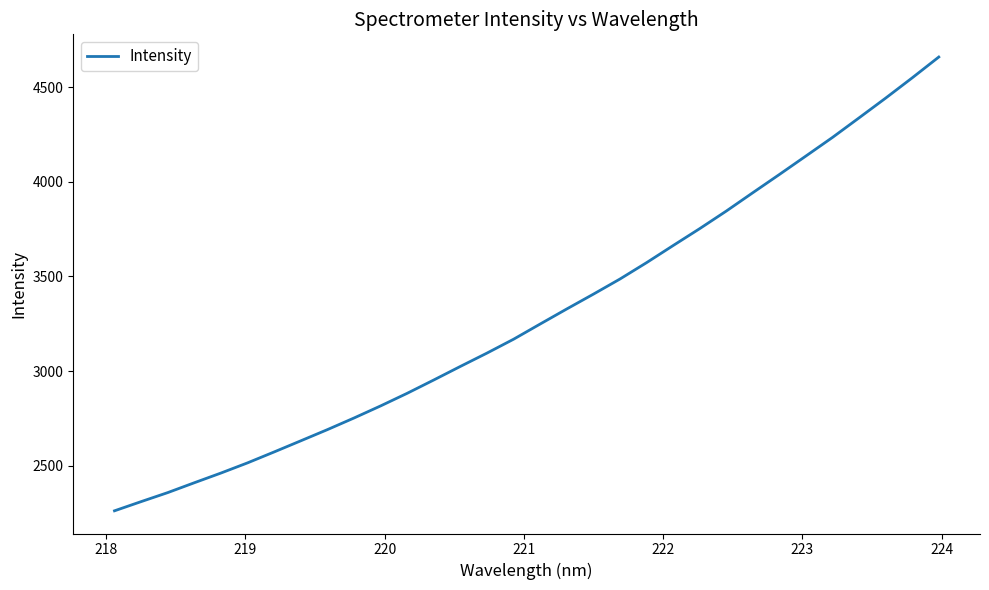

What is the greatest value displayed?

4658.7